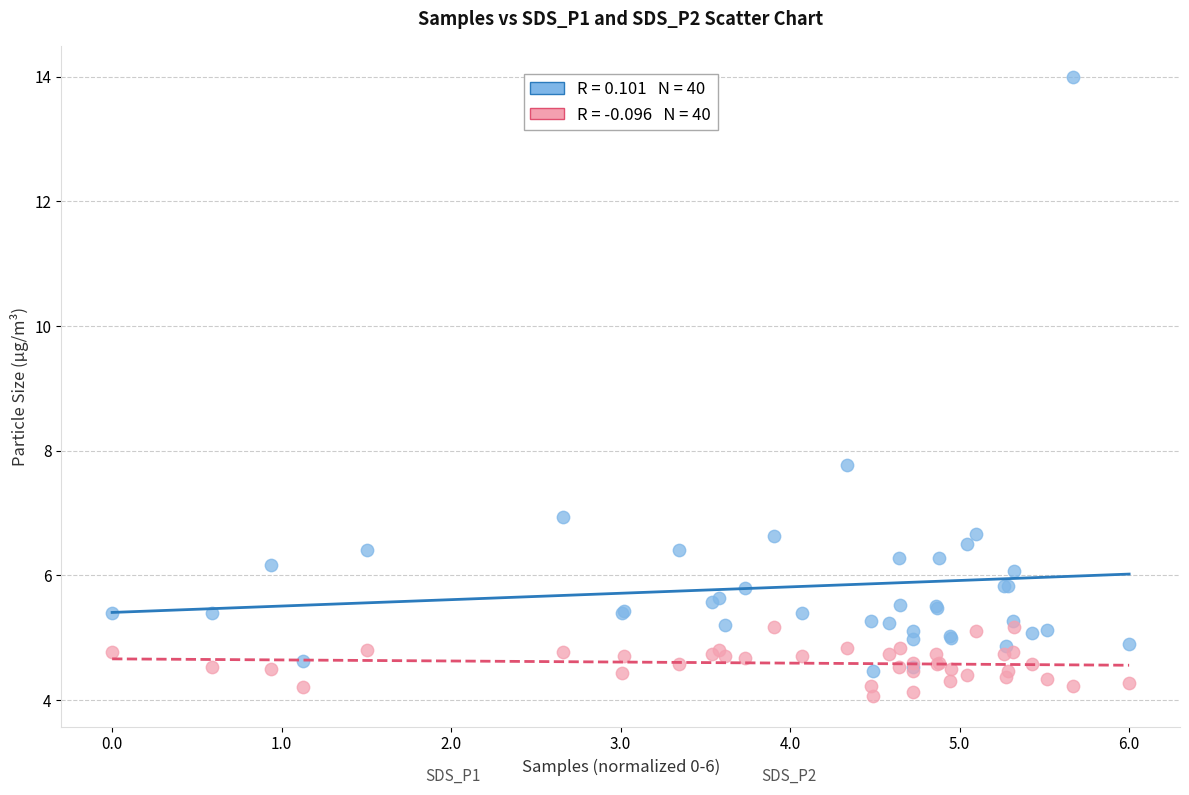

Across all series, what Y value is closest to 9?

7.8